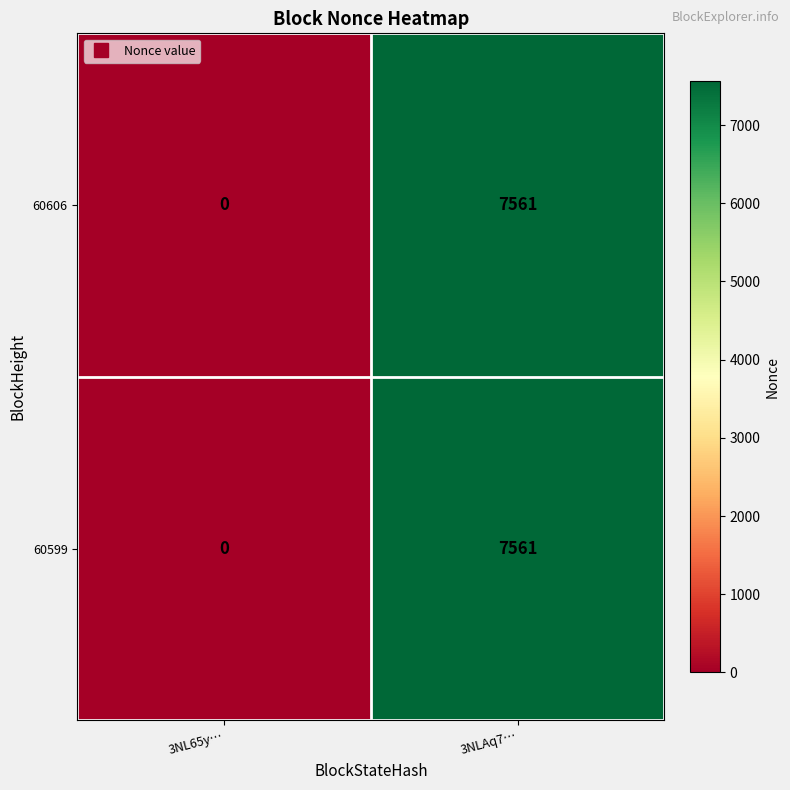

Which label corresponds to the largest value in the chart?

3NLAq7…